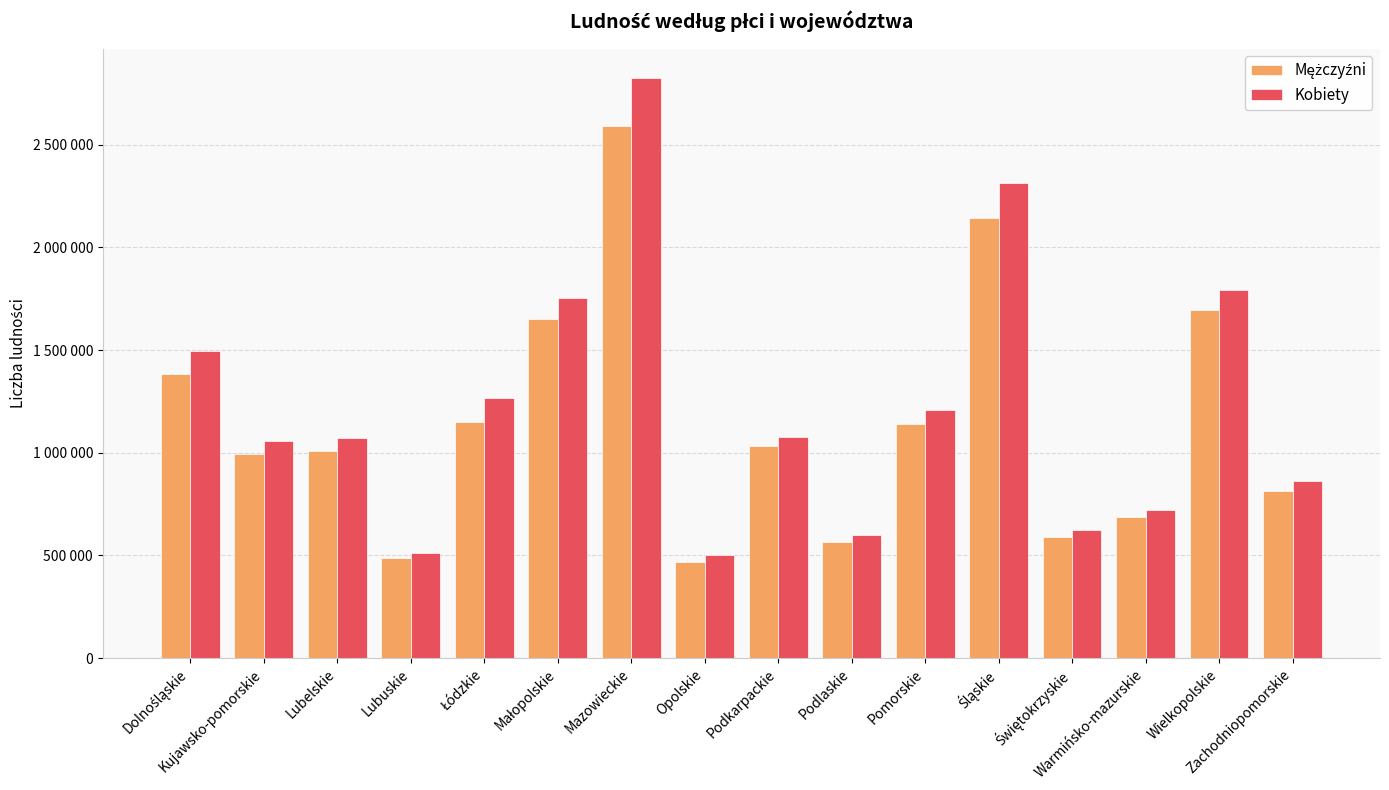

Does the chart contain stacked bars?

No